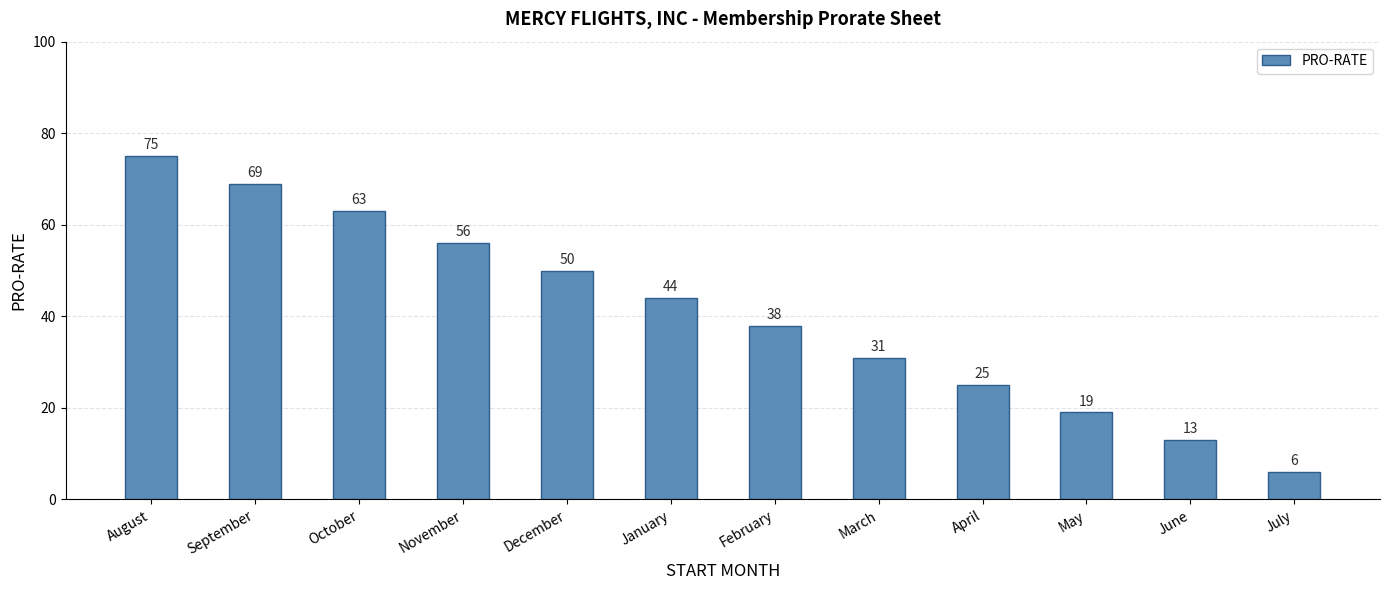

Where does the data first go above 44?

August